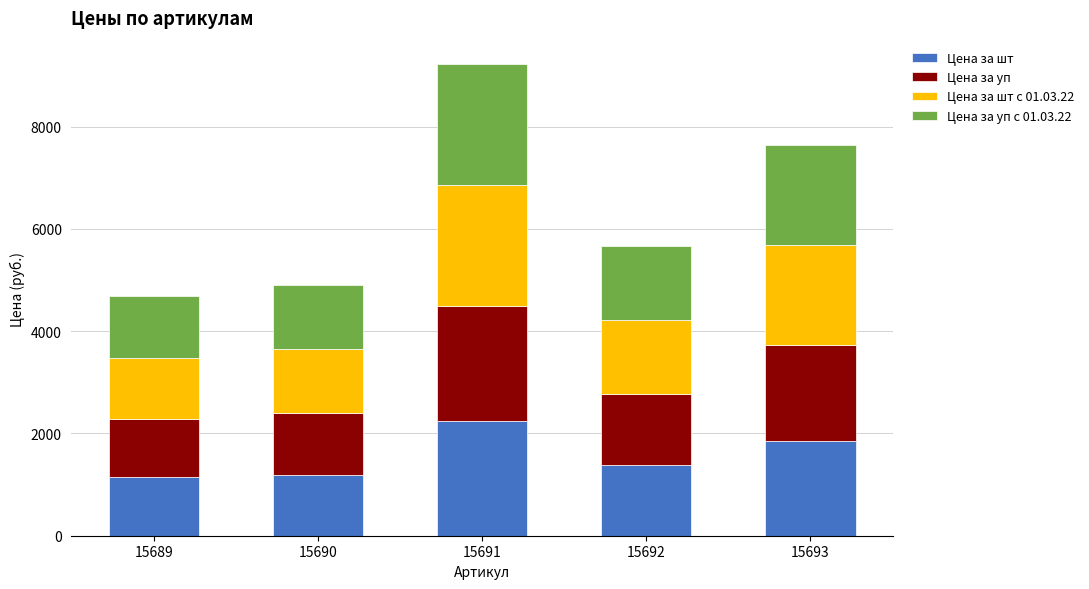

Reading left to right, transcribe the values for Цена за шт.

15689=1142.1	15690=1197.4	15691=2249.5	15692=1384.3	15693=1861.9